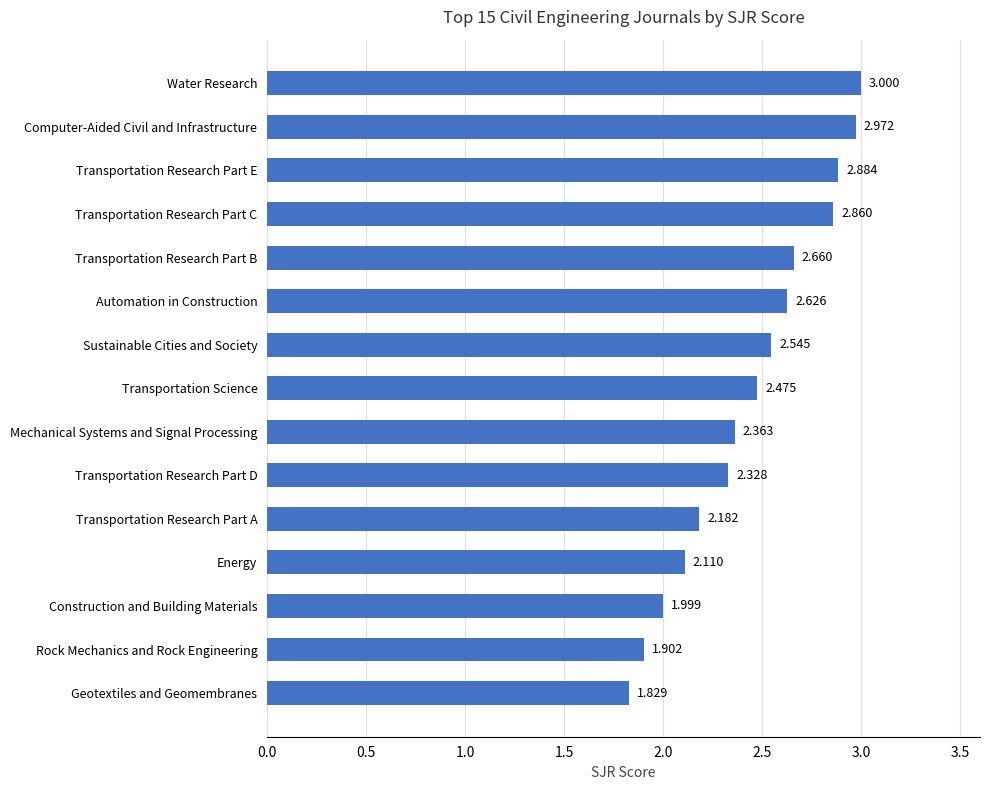

Where is the data nearest to the value 2?

Construction and Building Materials